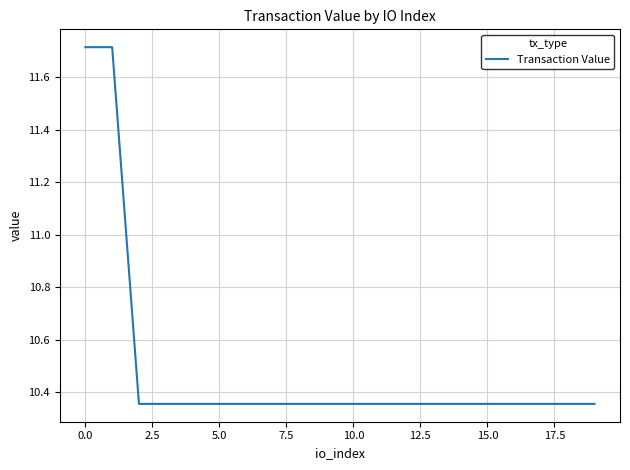

What is the greatest value displayed?

11.7